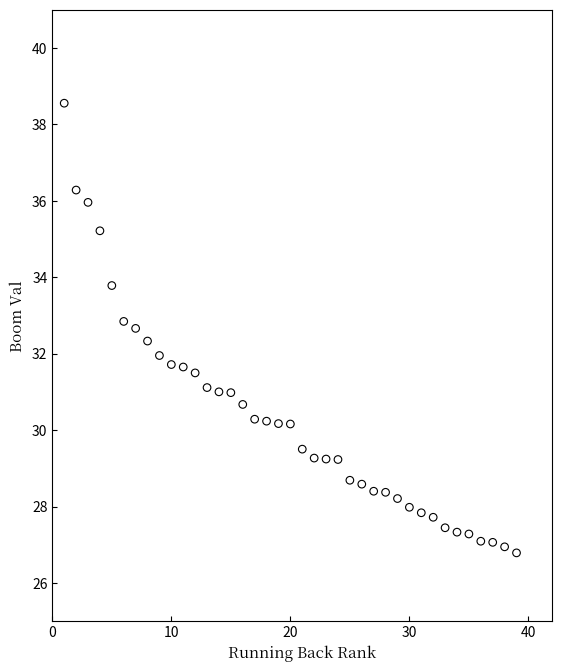

What is the range of Y values (max minus min)?

11.8